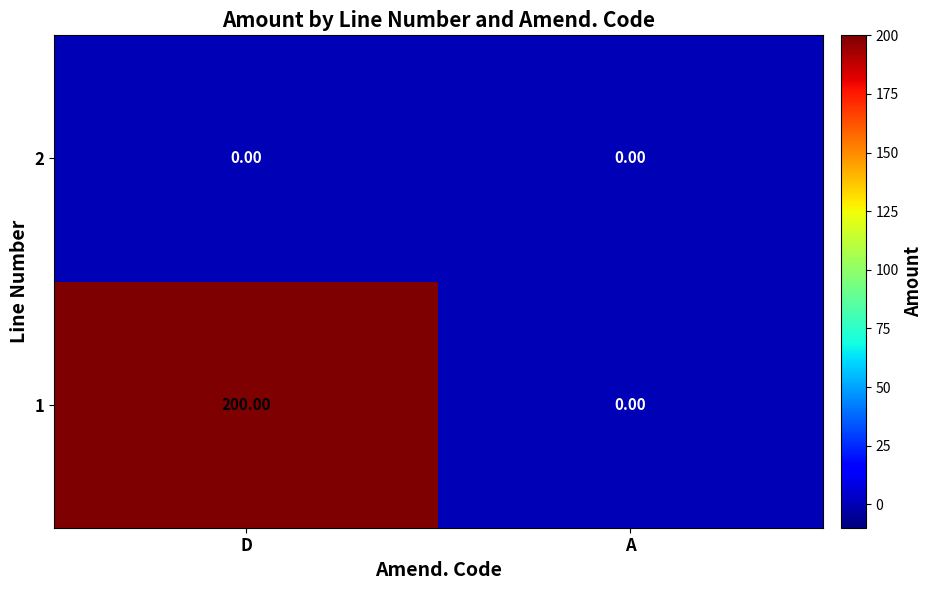

What is the total value across all series at D?

200